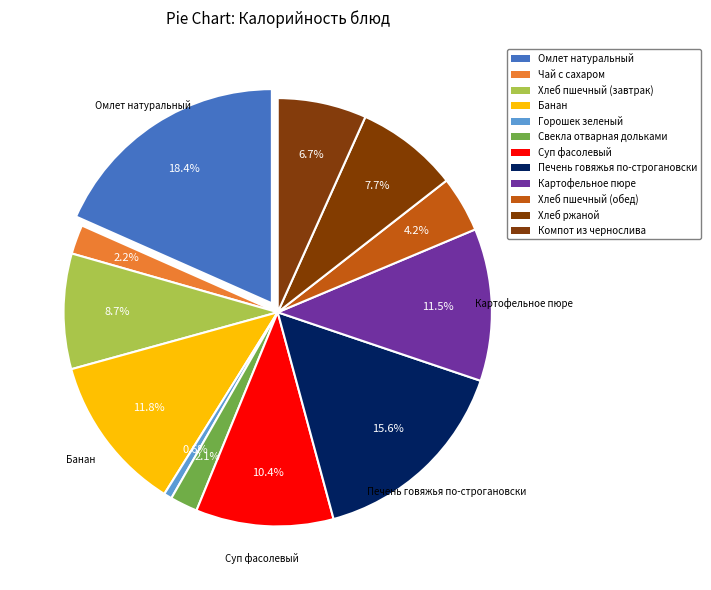

What percentage is NOT represented by Компот из чернослива?

93.3%